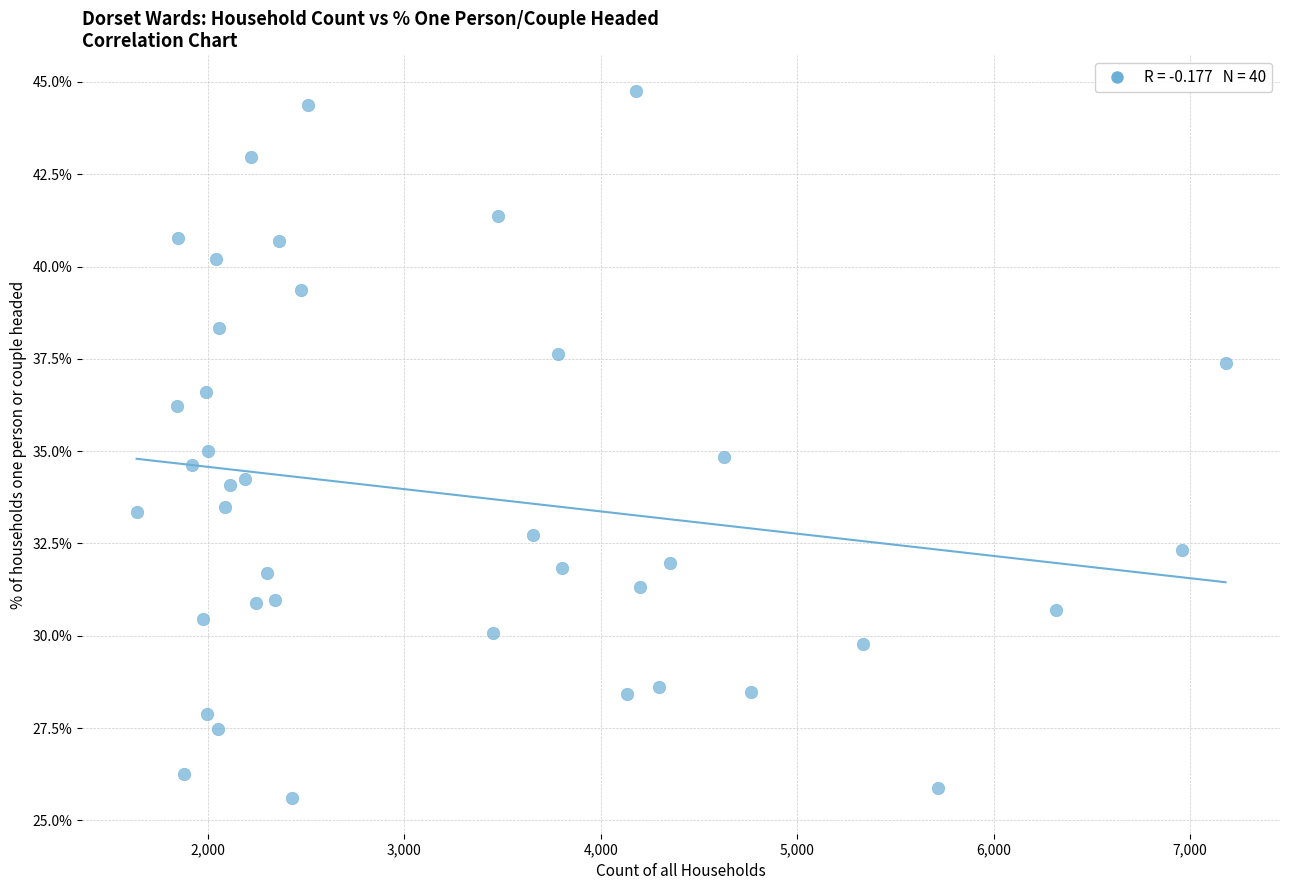

What is the range of X values (max minus min)?

5544.0